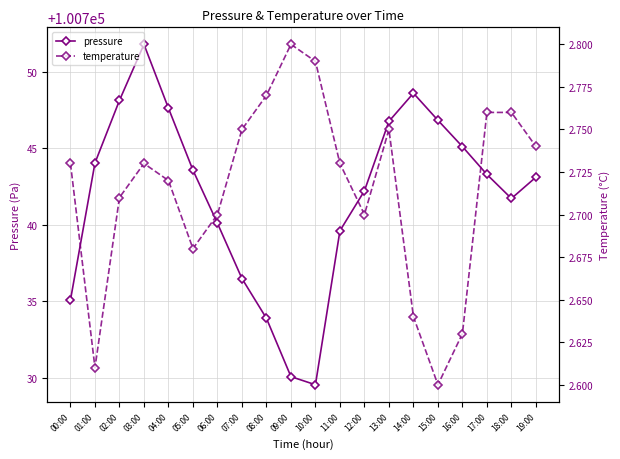

What is the difference between the maximum and minimum values in the pressure series?

22.2